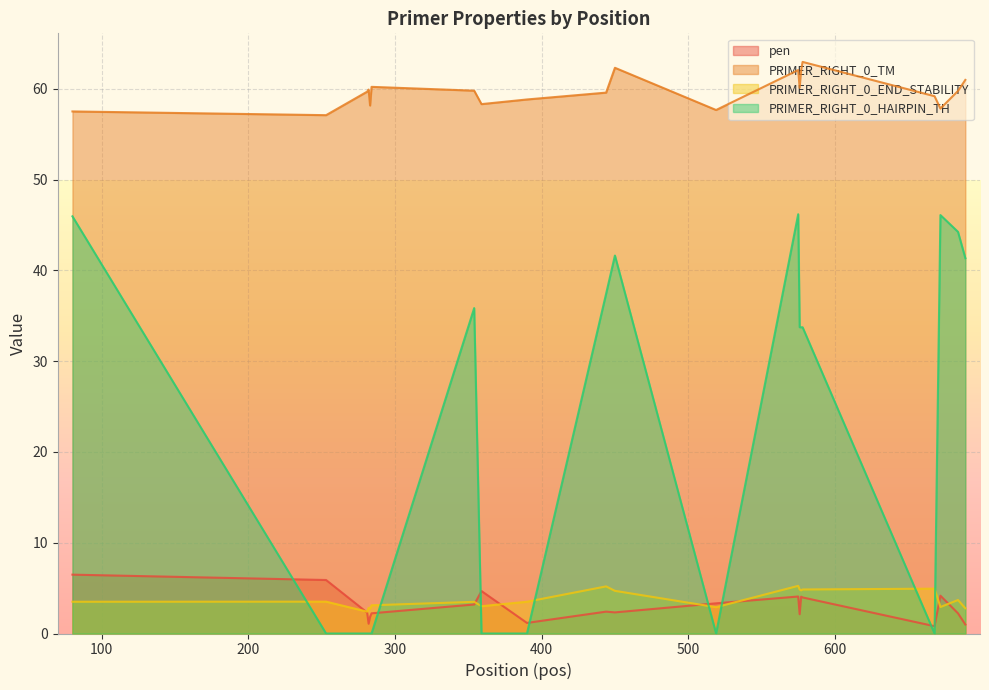

The value of pen at 359 is 2.4. True or false?

False